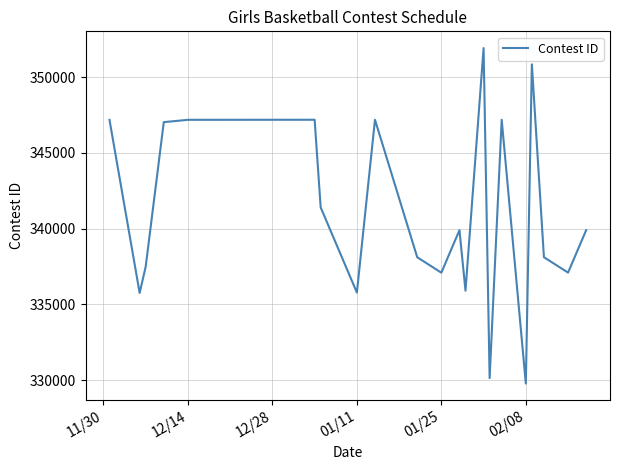

What is the difference between the maximum and minimum values?

22151